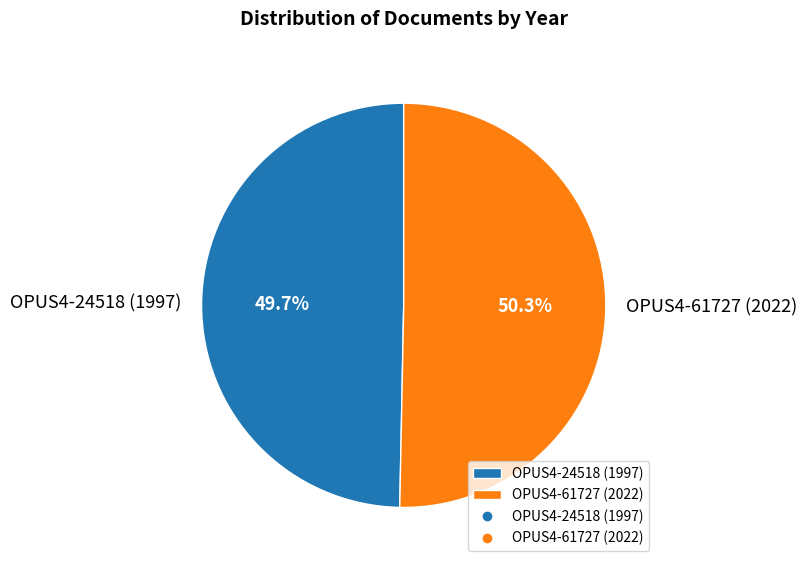

Do OPUS4-61727 (2022) and OPUS4-24518 (1997) together represent more than half of the pie?

Yes